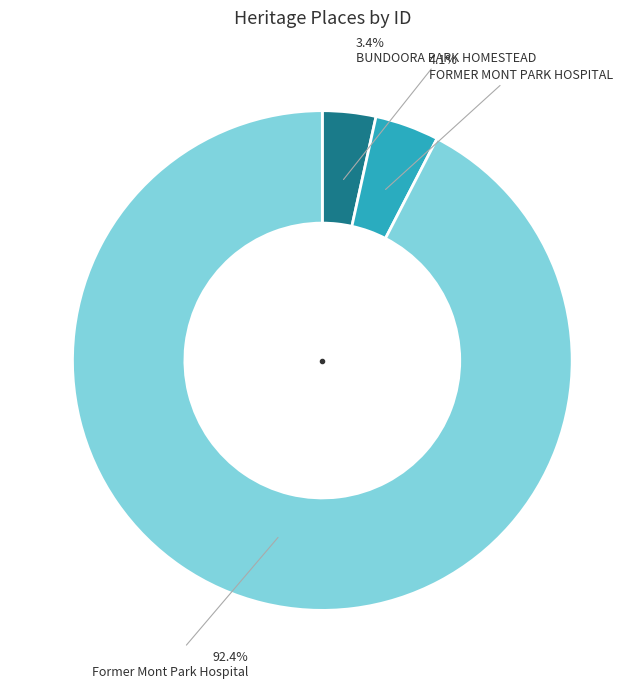

Rank the categories by value from highest to lowest.

Former Mont Park Hospital, FORMER MONT PARK HOSPITAL, BUNDOORA PARK HOMESTEAD